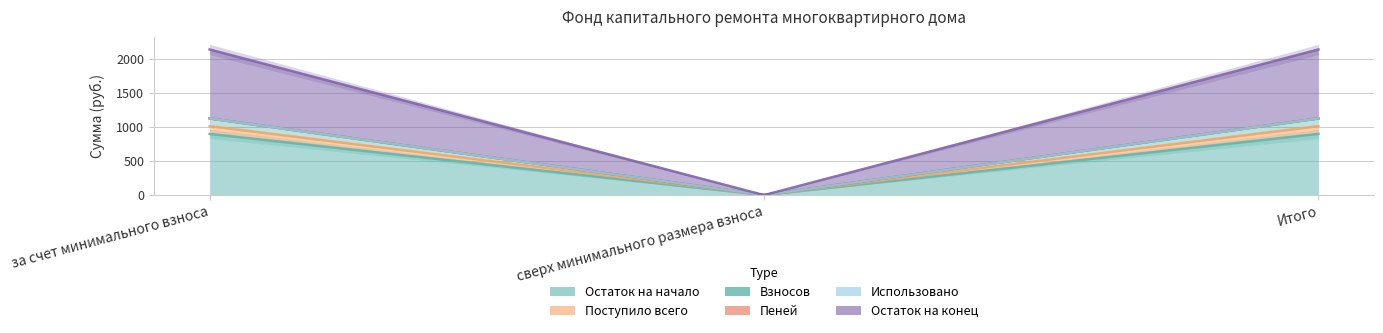

What is the label of the 1st point from the left?

за счет минимального взноса